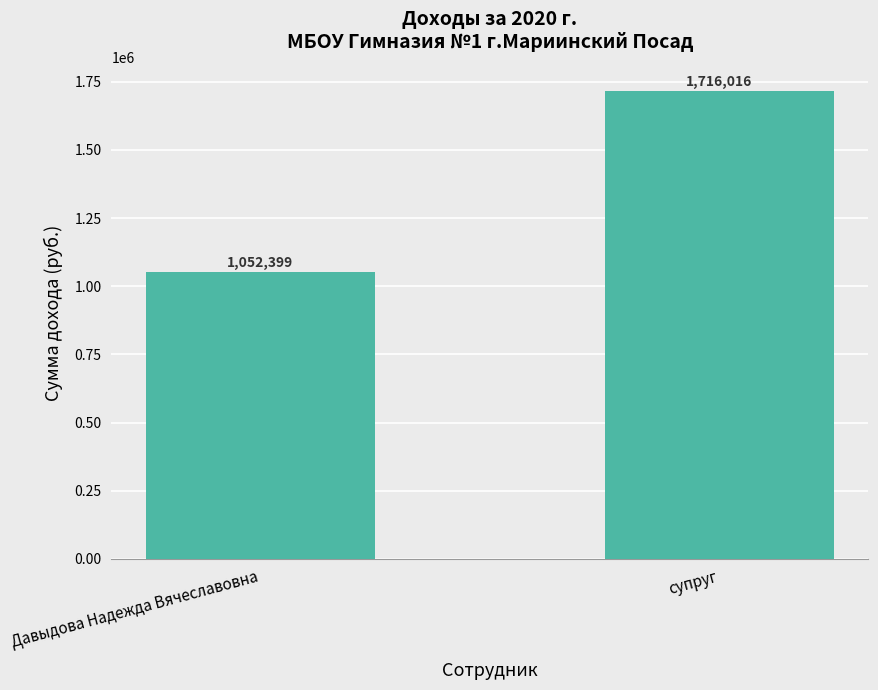

List the labels in order of value, smallest first.

Давыдова Надежда Вячеславовна, супруг